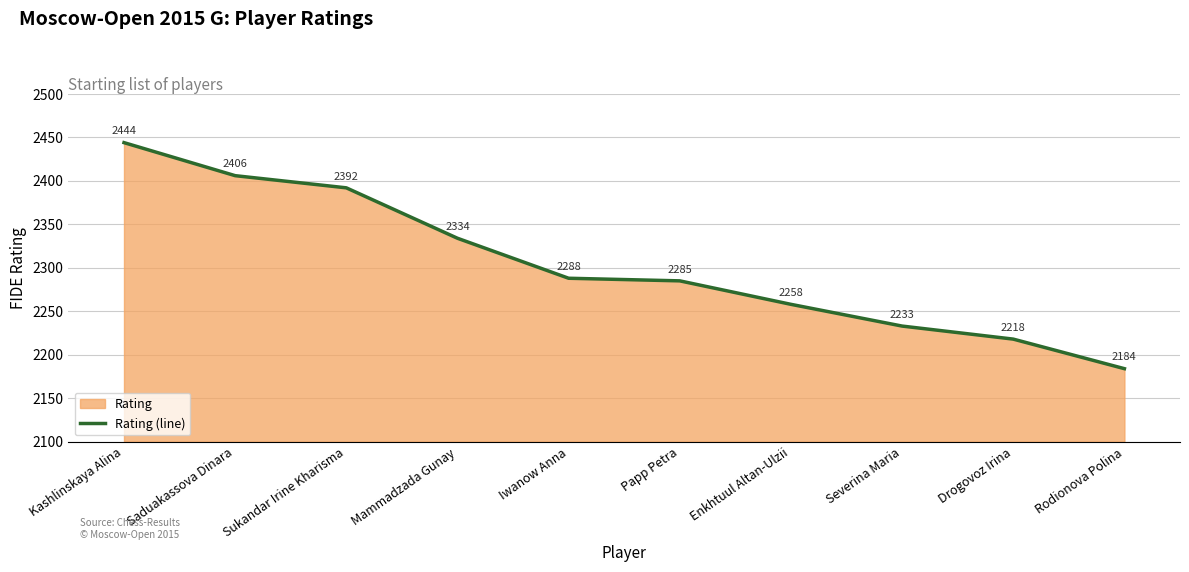

What is the smallest value displayed?

2184